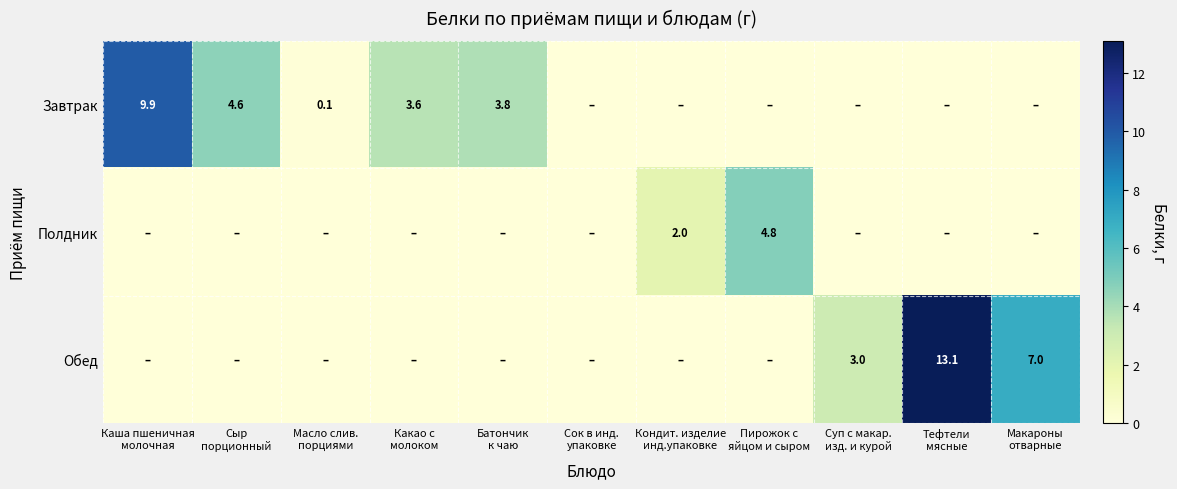

What is the maximum value shown in the chart?

13.1